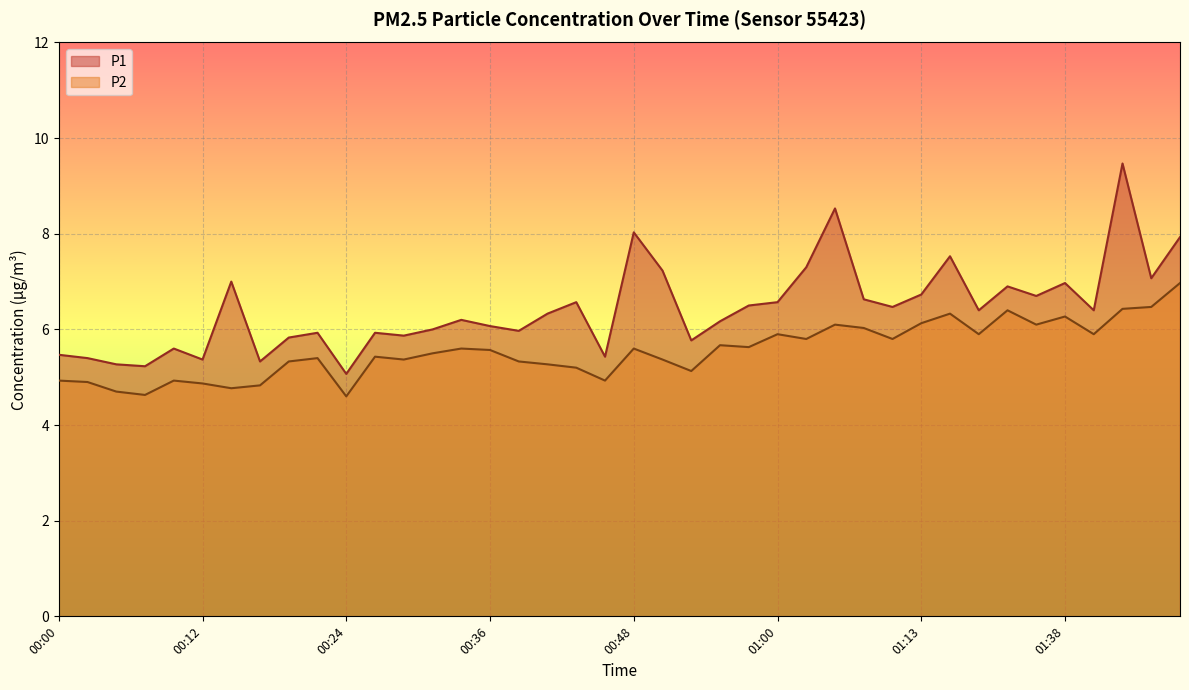

Rank the categories by P1 value from lowest to highest.

00:24, 00:07, 00:04, 00:17, 00:12, 00:02, 00:46, 00:00, 00:09, 00:53, 00:19, 00:29, 00:21, 00:26, 00:38, 00:31, 00:36, 00:55, 00:34, 00:41, 01:21, 01:43, 01:10, 00:58, 00:43, 01:00, 01:08, 01:35, 01:13, 01:29, 01:38, 00:14, 01:48, 00:51, 01:03, 01:19, 01:50, 00:48, 01:05, 01:45